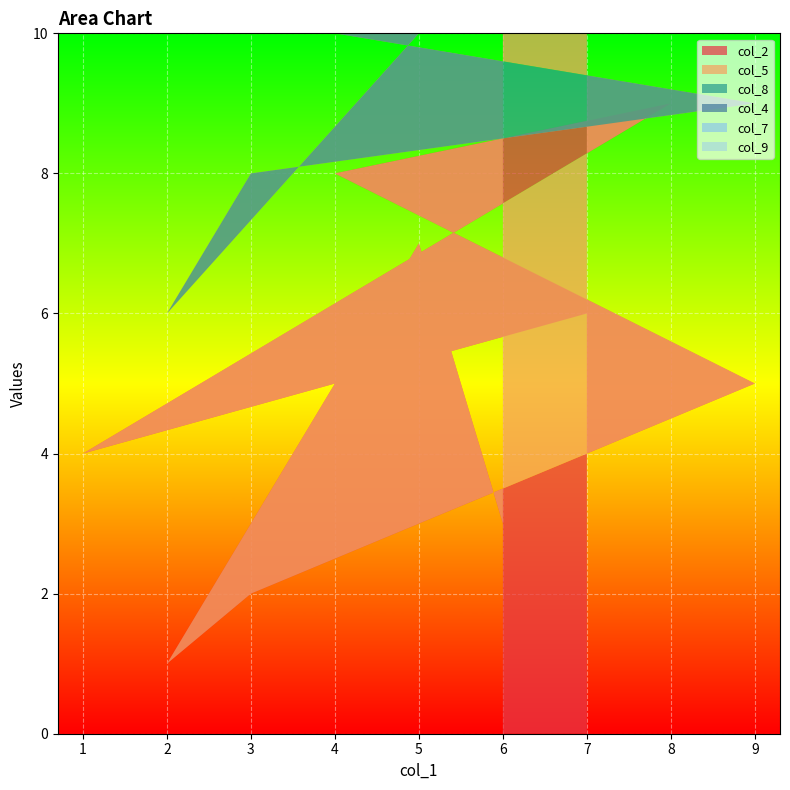

Reading right to left, transcribe all the data shown in this chart.

col_2: 7=6	1=4	8=9	4=8	9=5	3=2	2=1	5=7	6=3
col_5: 7=9	1=7	8=1	4=2	9=4	3=6	2=5	5=3	6=8
col_8: 7=1	1=6	8=3	4=7	9=8	3=5	2=9	5=4	6=2
col_4: 7=5	1=8	8=6	4=3	9=1	3=9	2=4	5=2	6=7
col_7: 7=2	1=9	8=4	4=6	9=3	3=1	2=7	5=8	6=5
col_9: 7=8	1=5	8=7	4=9	9=2	3=4	2=3	5=6	6=1